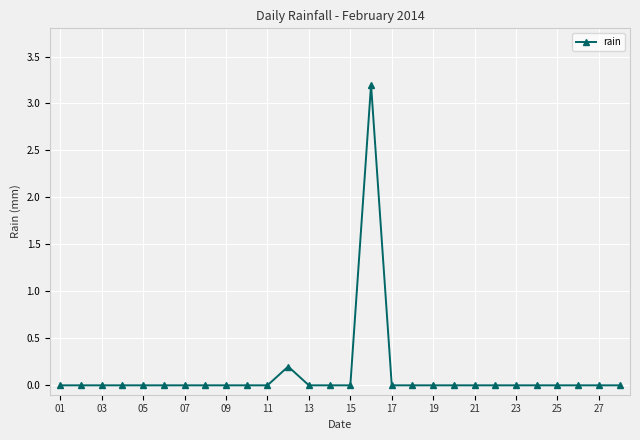

What is the average value?

0.1